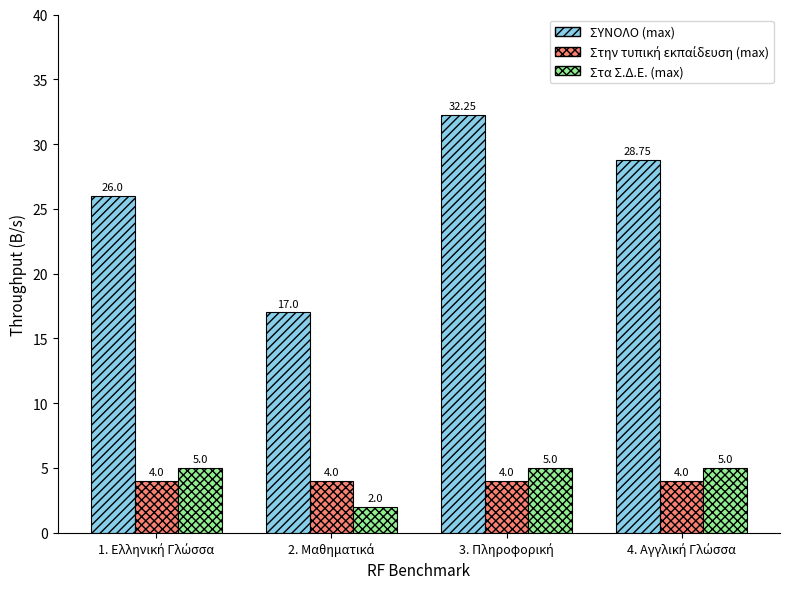

What is the average value of the ΣΥΝΟΛΟ (max) series?

26.0